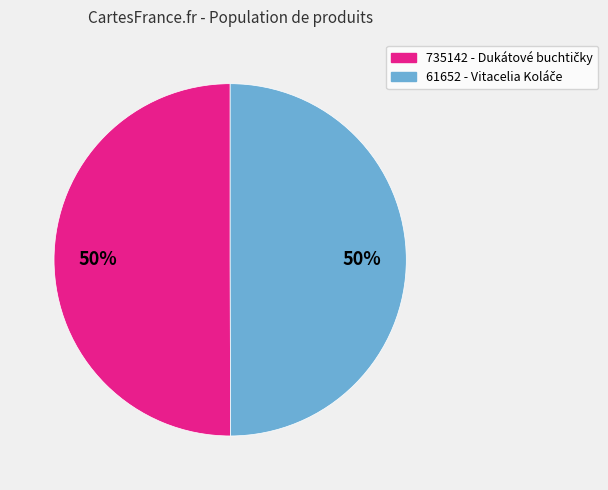

To the nearest percent, what portion does 61652 represent?

50%